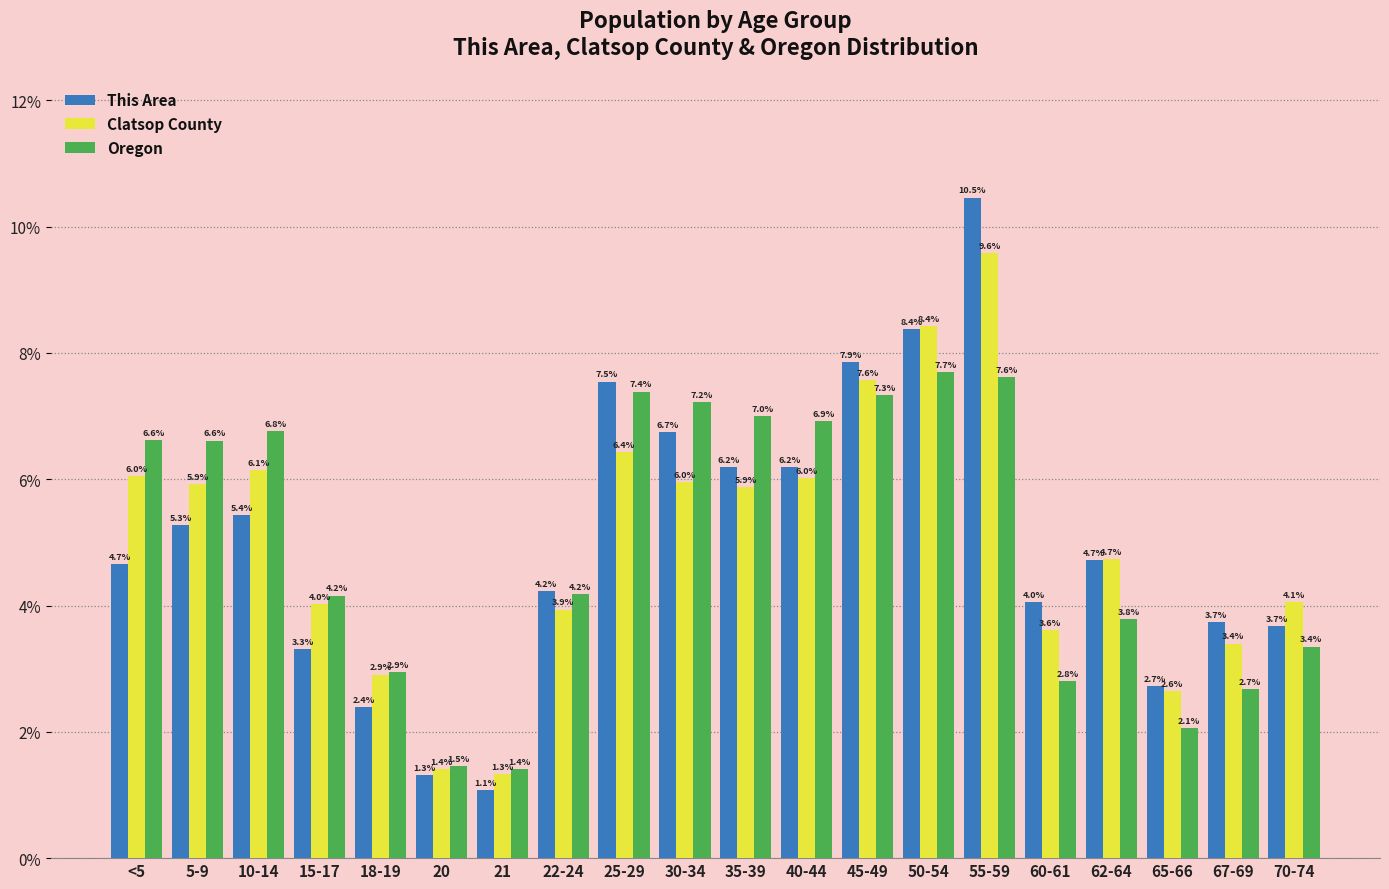

Reading left to right, transcribe all the data shown in this chart.

This Area: 4.7	5.3	5.4	3.3	2.4	1.3	1.1	4.2	7.5	6.7	6.2	6.2	7.9	8.4	10.5	4.0	4.7	2.7	3.7	3.7
Clatsop County: 6.0	5.9	6.1	4.0	2.9	1.4	1.3	3.9	6.4	6.0	5.9	6.0	7.6	8.4	9.6	3.6	4.7	2.6	3.4	4.1
Oregon: 6.6	6.6	6.8	4.2	2.9	1.5	1.4	4.2	7.4	7.2	7.0	6.9	7.3	7.7	7.6	2.8	3.8	2.1	2.7	3.4